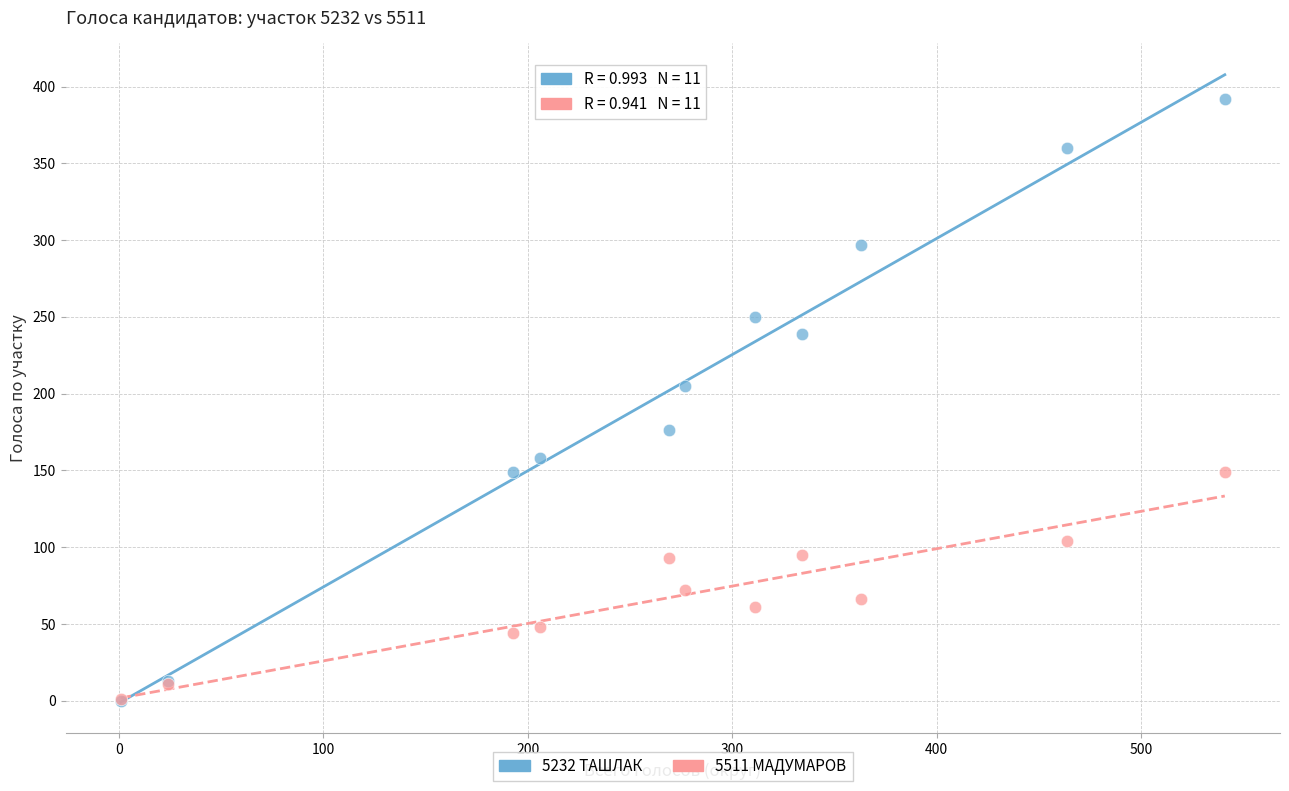

In the 5232 ТАШЛАК series, what Y value is closest to 196?

205